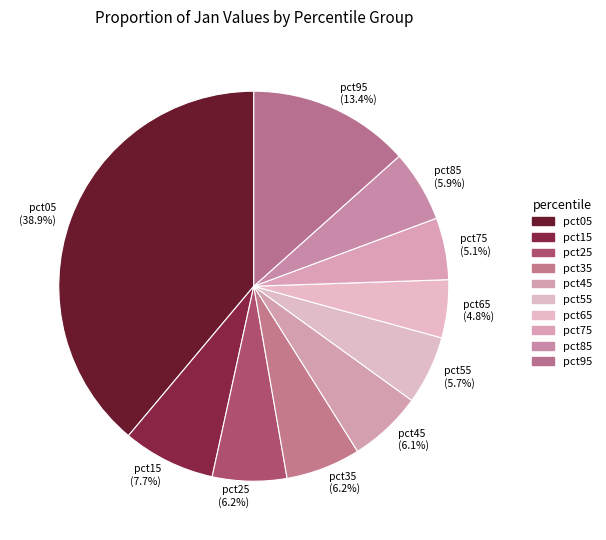

The pct45 slice represents 1% of the pie. True or false?

False